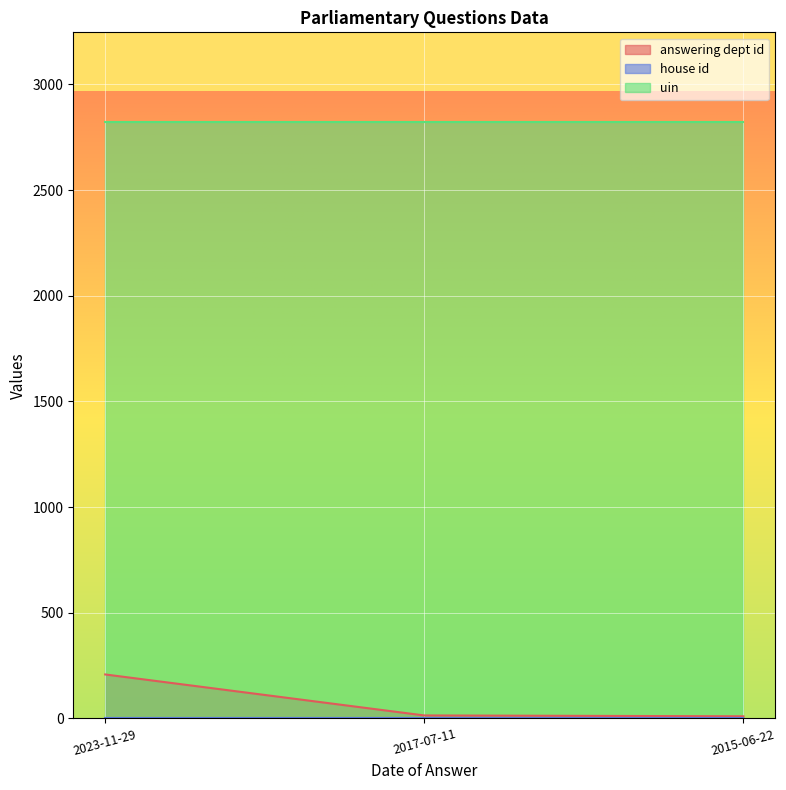

Is the value of uin at 2015-06-22 greater than the value of answering dept id at 2015-06-22?

Yes